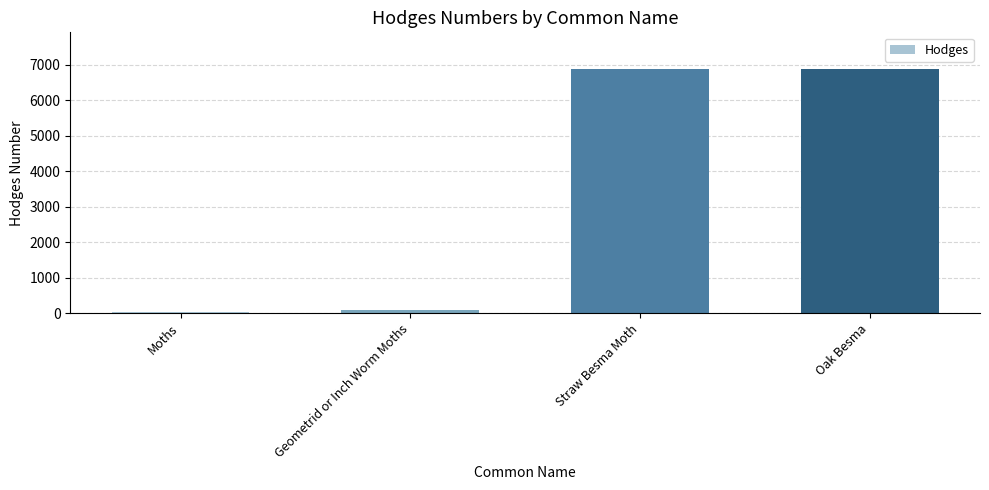

Are the bars grouped side by side (vs. stacked)?

No